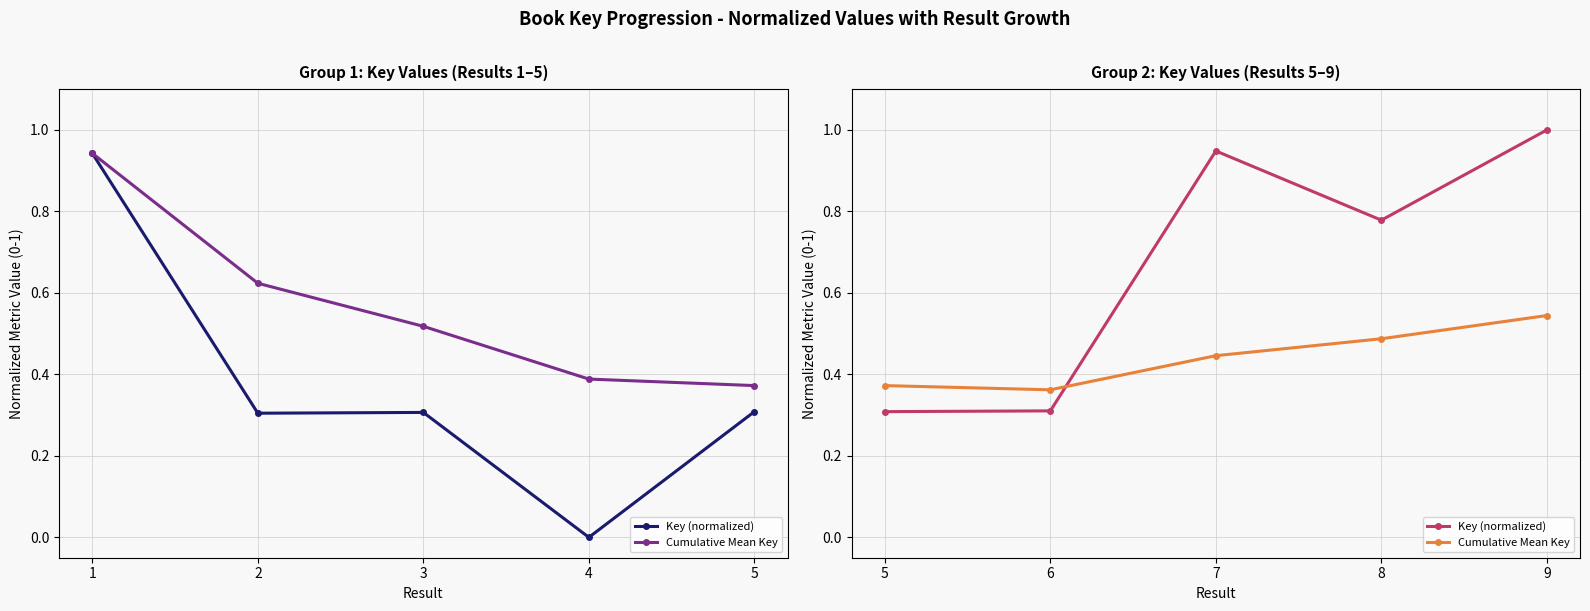

Where is the first local minimum for Key (normalized)?

8